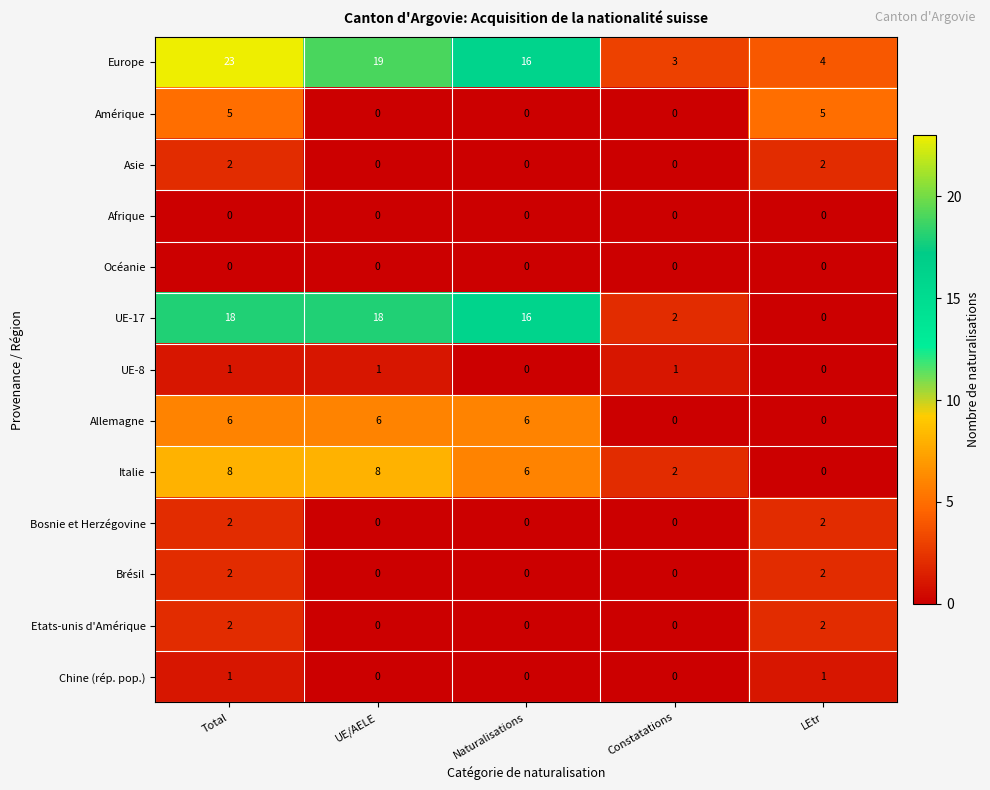

What is the total value across all series at Total?

70